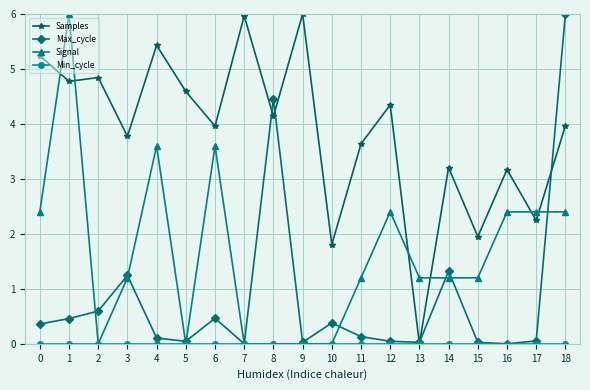

What is the value of the Max_cycle point at the 1st from the left?

0.4